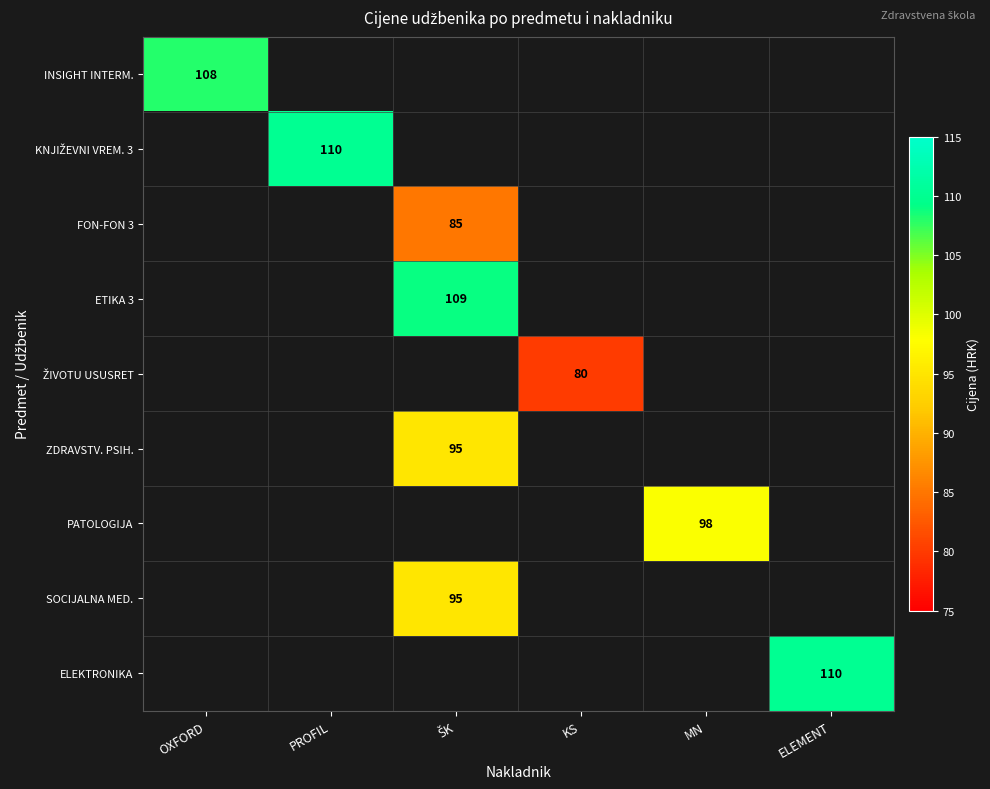

Between ELEMENT and ŠK, which is larger?

ŠK